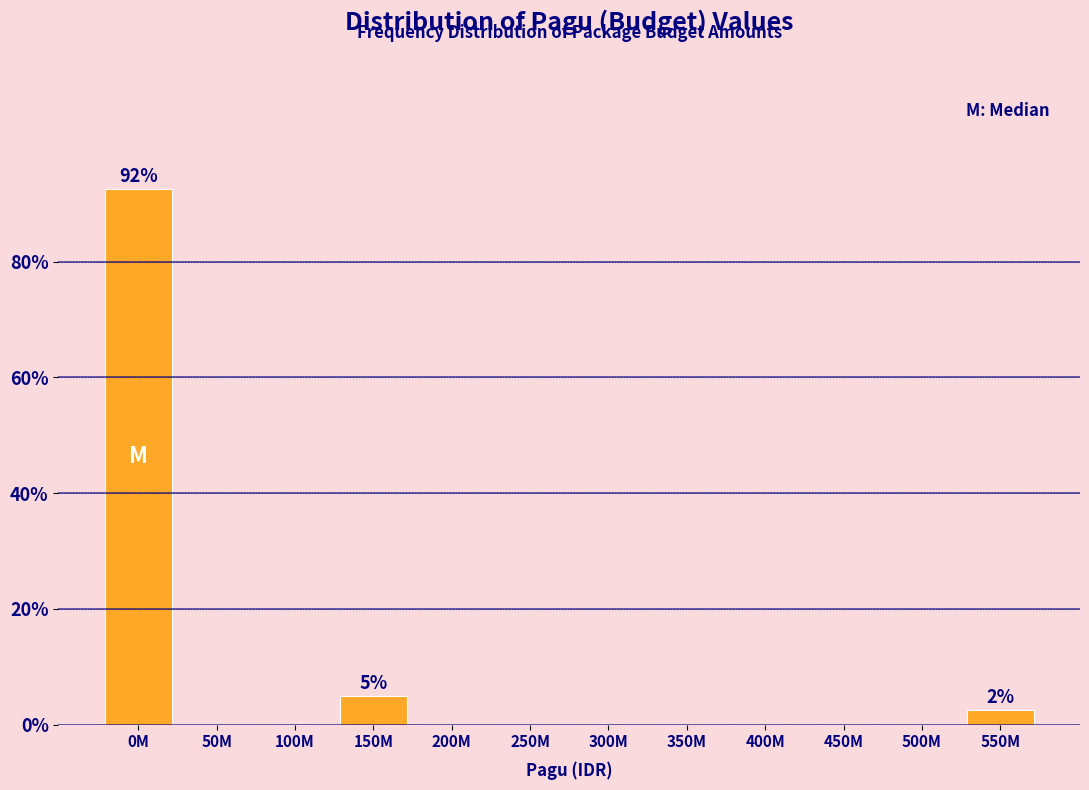

Reading left to right, list all the values displayed in this chart.

0M=92.5	50M=0.0	100M=0.0	150M=5.0	200M=0.0	250M=0.0	300M=0.0	350M=0.0	400M=0.0	450M=0.0	500M=0.0	550M=2.5